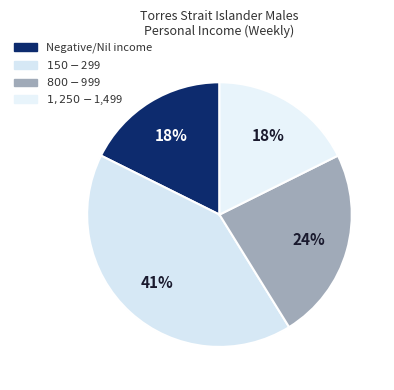

How many segments does this pie chart have?

4